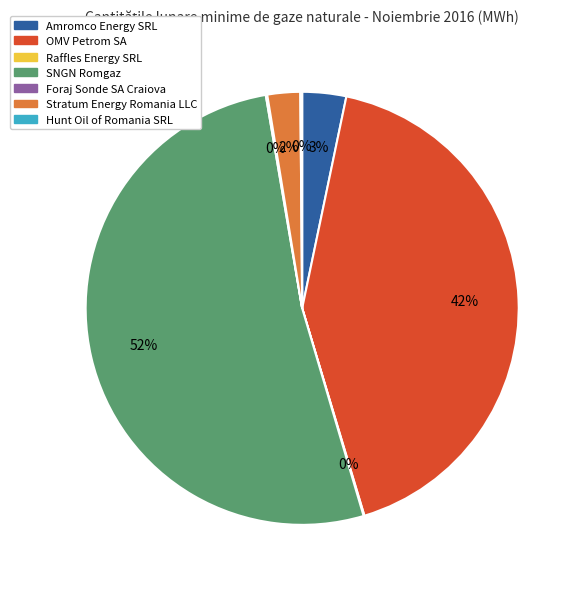

To the nearest percent, what is the average slice percentage?

14%